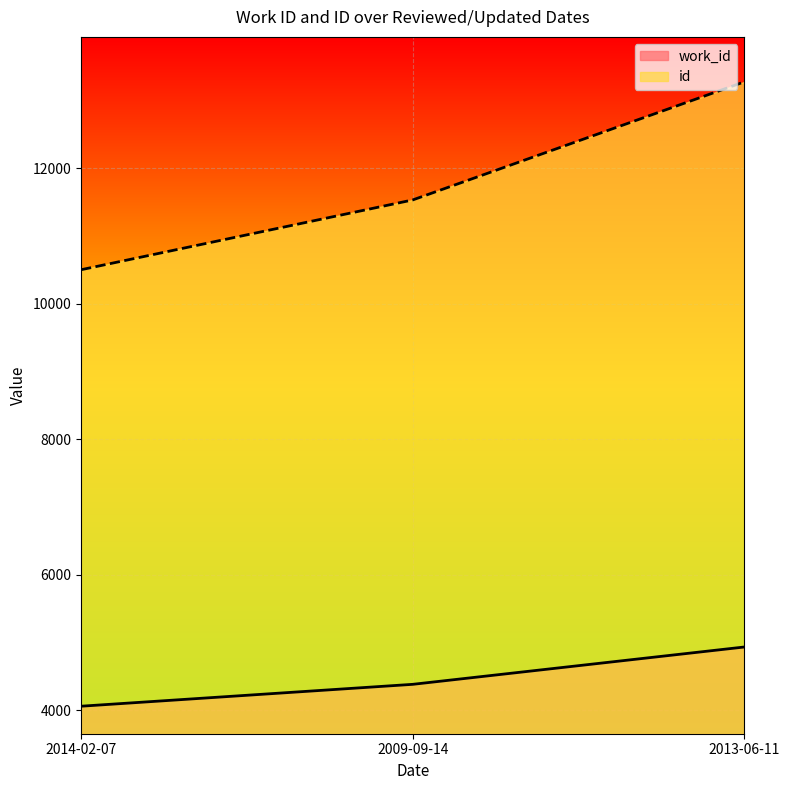

What is the difference between the work_id values at 2013-06-11 and 2014-02-07?

874